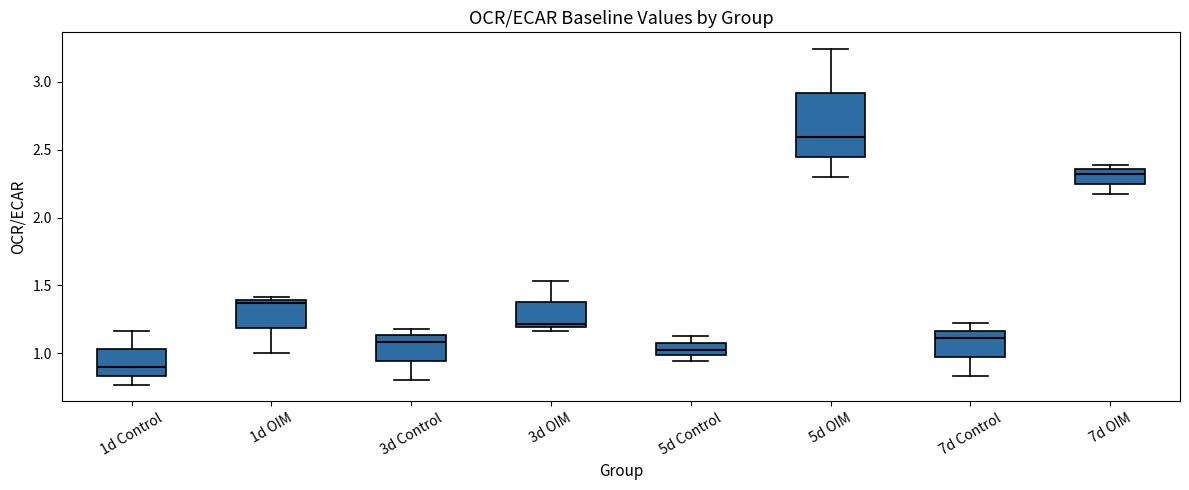

Reading left to right, read every box against the y-axis: the position of its median line, the range the box covers, and the ends of its whiskers. The values are not printed on the chart, so give them approximately, as read against the axis.

1d Control: median 0.90, box 0.85 to 1.05, whiskers 0.75 to 1.15
1d OIM: median 1.35, box 1.20 to 1.40, whiskers 1.00 to 1.40 (just above the box's upper edge)
3d Control: median 1.10, box 0.95 to 1.15, whiskers 0.80 to 1.20
3d OIM: median 1.20 (just above the box's lower edge), box 1.20 to 1.40, whiskers 1.15 to 1.55
5d Control: median 1.05, box 1.00 to 1.10, whiskers 0.95 to 1.15
5d OIM: median 2.60, box 2.45 to 2.90, whiskers 2.30 to 3.25
7d Control: median 1.10, box 0.95 to 1.15, whiskers 0.85 to 1.20
7d OIM: median 2.30, box 2.25 to 2.35, whiskers 2.15 to 2.40